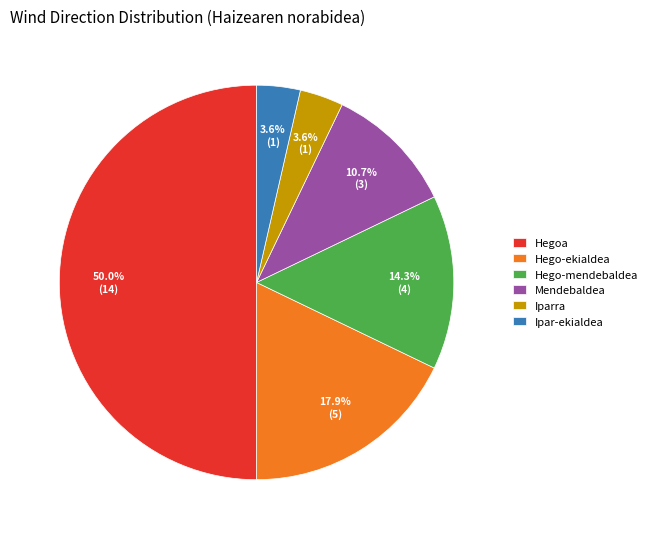

What is the largest slice in the pie chart?

Hegoa